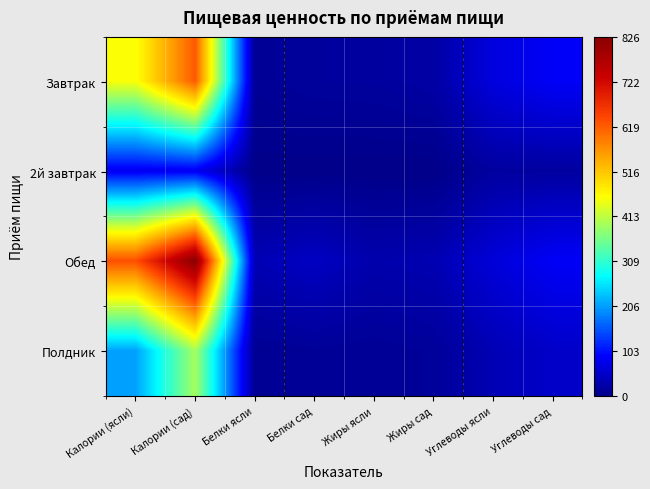

Which series has the largest range (max minus min)?

Обед